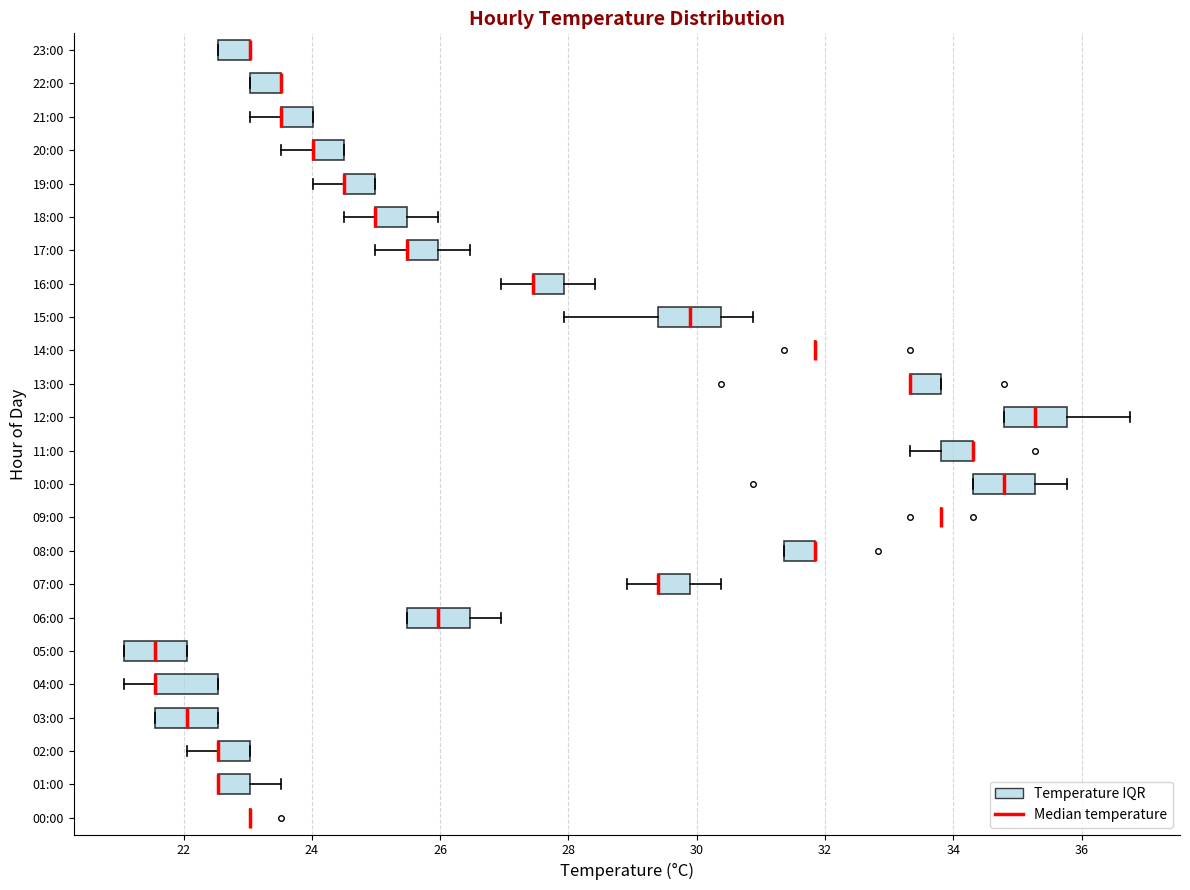

Reading bottom to top, transcribe this box plot: for each box, give where its median line is, the range the box spans, and where its two whiskers end, as read against the x-axis. The values are not printed on the chart, so give them approximately, as read against the axis.

00:00: box collapsed to a line at 23.0, whiskers 23.0 to 23.0
01:00: median 22.6 (drawn on the box's left edge), box 22.6 to 23.0, whiskers 22.6 to 23.6
02:00: median 22.6 (drawn on the box's left edge), box 22.6 to 23.0, whiskers 22.0 to 23.0
03:00: median 22.0, box 21.6 to 22.6, whiskers 21.6 to 22.6
04:00: median 21.6 (drawn on the box's left edge), box 21.6 to 22.6, whiskers 21.0 to 22.6
05:00: median 21.6, box 21.0 to 22.0, whiskers 21.0 to 22.0
06:00: median 26.0, box 25.4 to 26.4, whiskers 25.4 to 27.0
07:00: median 29.4 (drawn on the box's left edge), box 29.4 to 29.8, whiskers 29.0 to 30.4
08:00: median 31.8 (drawn on the box's right edge), box 31.4 to 31.8, whiskers 31.4 to 31.8
09:00: box collapsed to a line at 33.8, whiskers 33.8 to 33.8
10:00: median 34.8, box 34.4 to 35.2, whiskers 34.4 to 35.8
11:00: median 34.4 (drawn on the box's right edge), box 33.8 to 34.4, whiskers 33.4 to 34.4
12:00: median 35.2, box 34.8 to 35.8, whiskers 34.8 to 36.8
13:00: median 33.4 (drawn on the box's left edge), box 33.4 to 33.8, whiskers 33.4 to 33.8
14:00: box collapsed to a line at 31.8, whiskers 31.8 to 31.8
15:00: median 29.8, box 29.4 to 30.4, whiskers 28.0 to 30.8
16:00: median 27.4 (drawn on the box's left edge), box 27.4 to 28.0, whiskers 27.0 to 28.4
17:00: median 25.4 (drawn on the box's left edge), box 25.4 to 26.0, whiskers 25.0 to 26.4
18:00: median 25.0 (drawn on the box's left edge), box 25.0 to 25.4, whiskers 24.6 to 26.0
19:00: median 24.6 (drawn on the box's left edge), box 24.6 to 25.0, whiskers 24.0 to 25.0
20:00: median 24.0 (drawn on the box's left edge), box 24.0 to 24.6, whiskers 23.6 to 24.6
21:00: median 23.6 (drawn on the box's left edge), box 23.6 to 24.0, whiskers 23.0 to 24.0
22:00: median 23.6 (drawn on the box's right edge), box 23.0 to 23.6, whiskers 23.0 to 23.6
23:00: median 23.0 (drawn on the box's right edge), box 22.6 to 23.0, whiskers 22.6 to 23.0